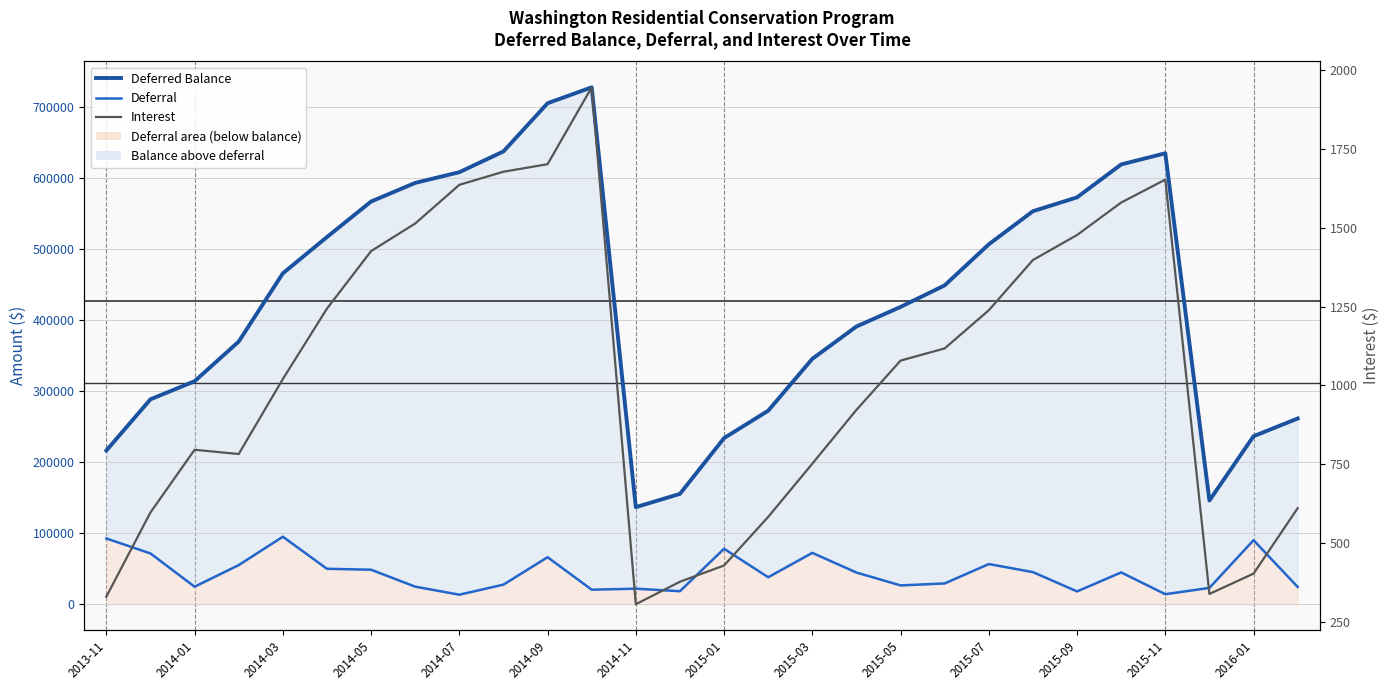

At 2014-09, list the series in order from largest to smallest.

Deferred Balance, Deferral, Interest